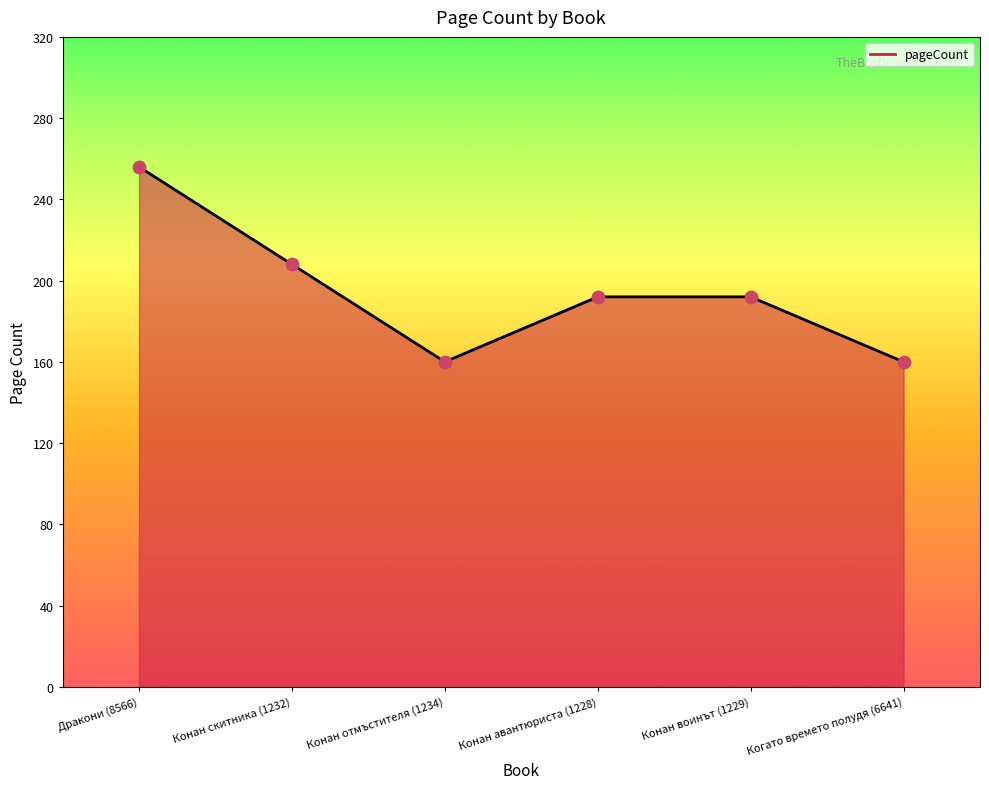

Approximately how many times larger is the value at Конан отмъстителя (1234) compared to Когато времето полудя (6641)?

1.0